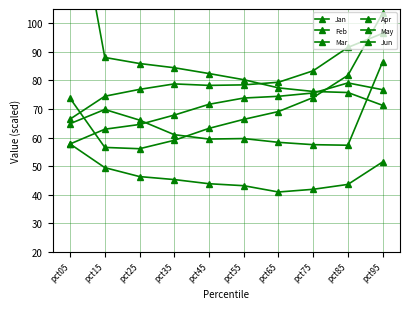

Reading left to right, what are all the values shown in this chart?

Jan: 154.4	88.0	85.9	84.5	82.4	80.3	77.4	76.2	75.8	71.3
Feb: 64.9	69.8	66.1	61.0	59.5	59.7	58.4	57.5	57.3	86.5
Mar: 73.8	56.6	56.1	59.1	63.2	66.4	69.1	74.0	81.8	103.5
Apr: 66.5	74.5	76.9	78.8	78.3	78.5	79.4	83.4	91.6	96.5
May: 57.8	62.9	64.6	67.9	71.7	73.9	74.5	75.6	79.1	76.8
Jun: 57.8	49.5	46.4	45.3	43.9	43.2	41.0	41.9	43.6	51.5